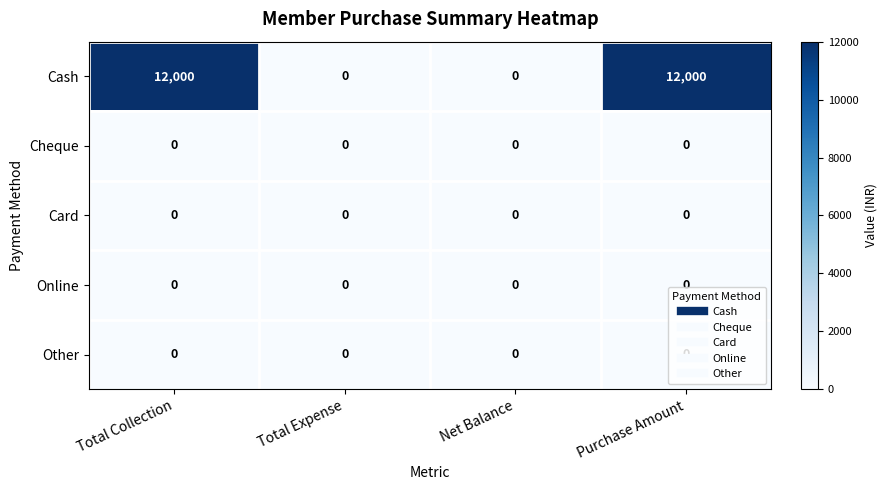

Count the Cash values in the range 0 to 12000.

4